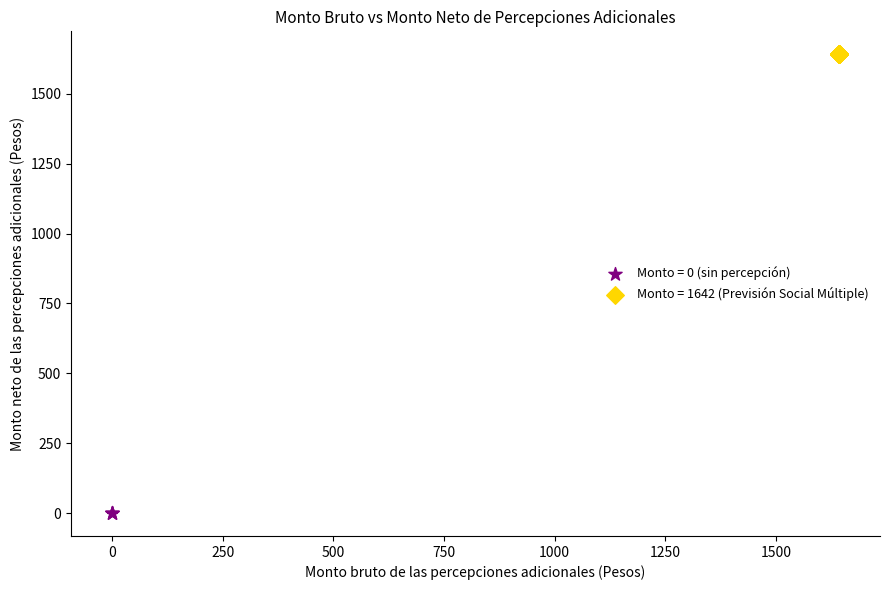

Which series contains the highest Y value?

Monto = 1642 (Previsión Social Múltiple)